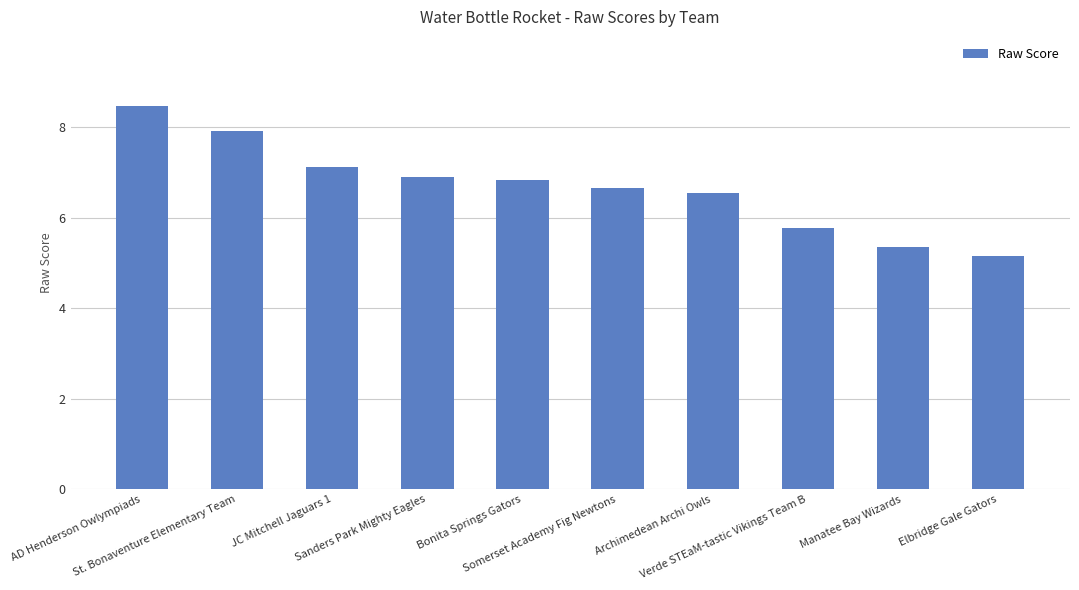

Does the chart contain stacked bars?

No